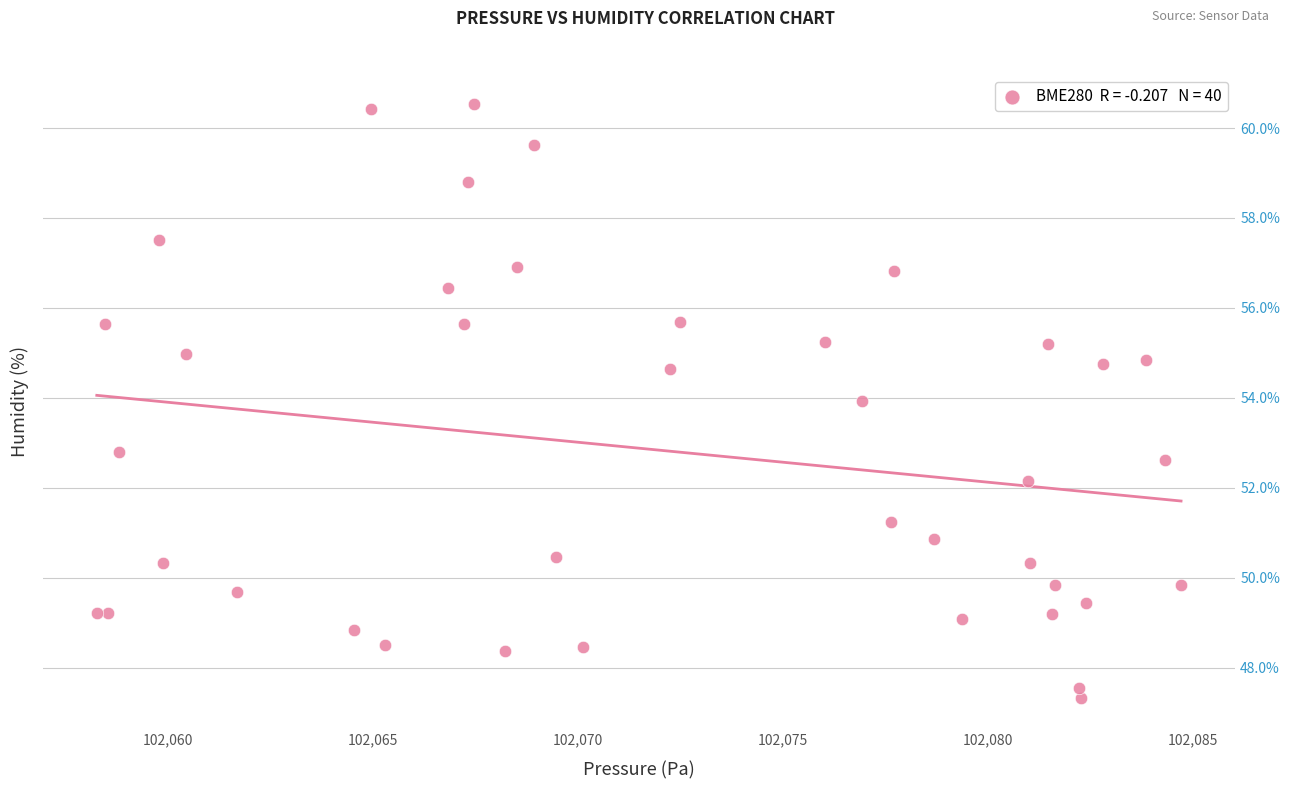

What Y value in the scatter plot is closest to 53?

52.8